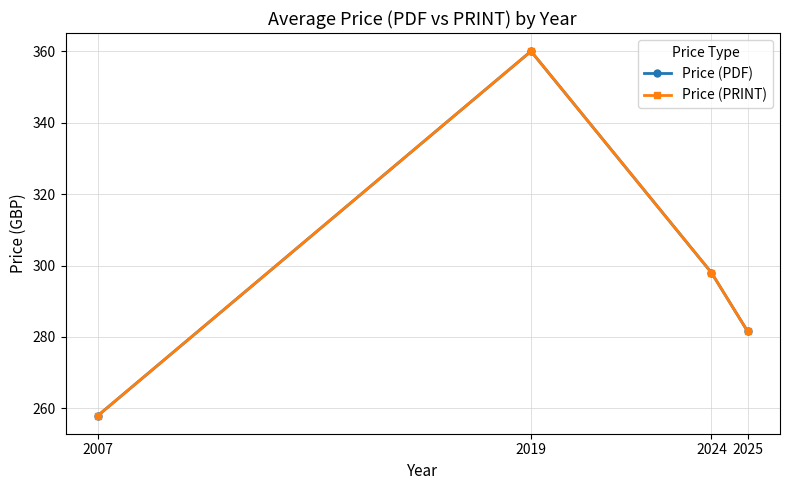

Is this an area chart (filled region under the line)?

No